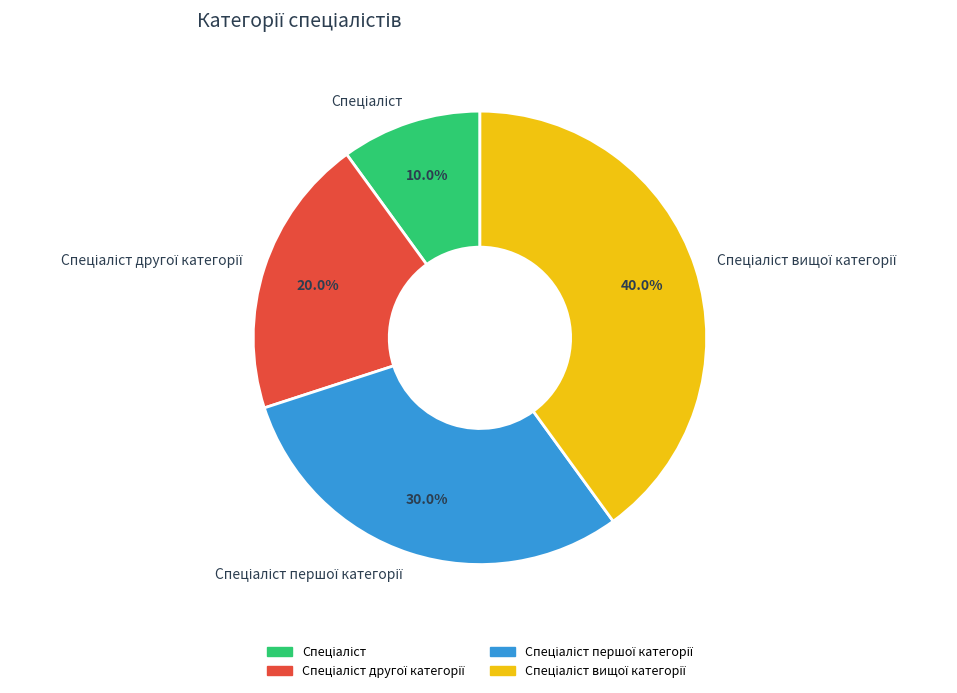

Is there any slice that represents more than half of the pie?

No